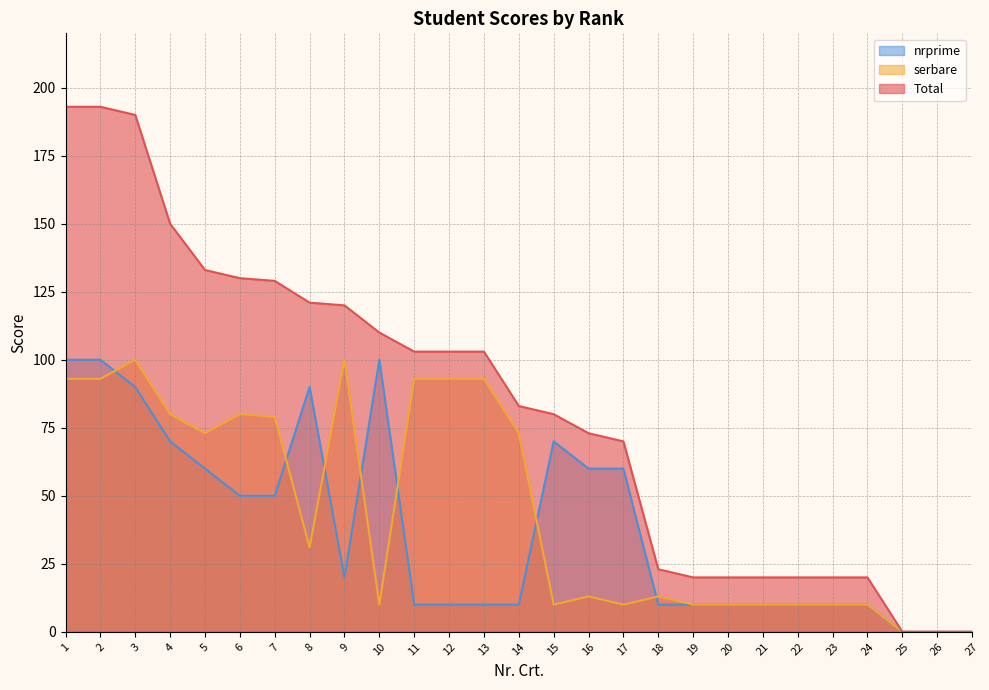

Is it true that serbare equals 79 at 7?

True